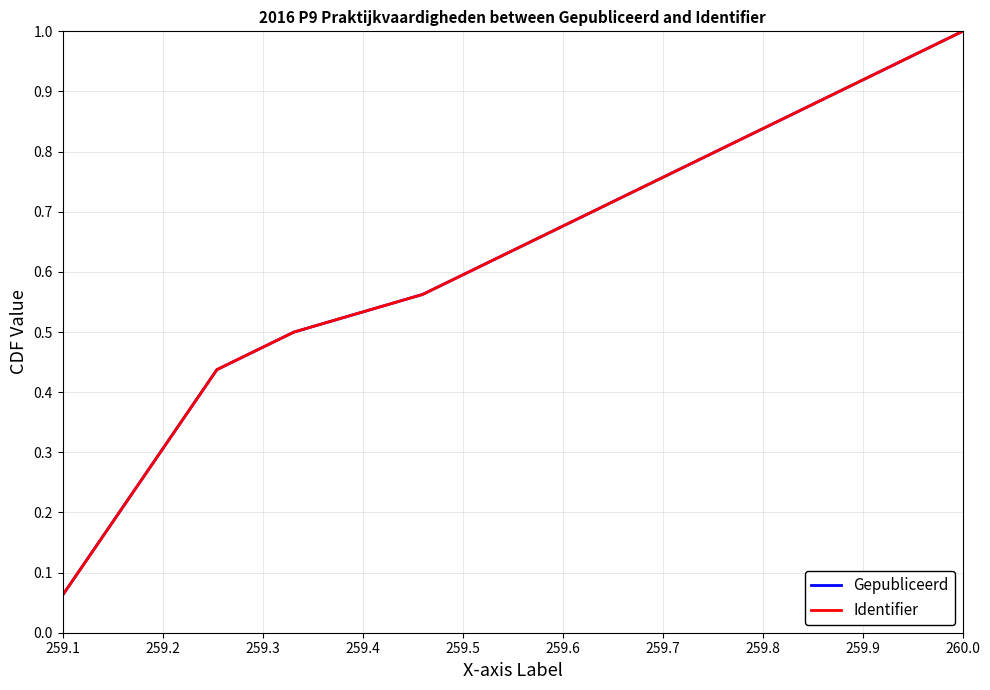

At which label is Gepubliceerd closest to 0?

259.1